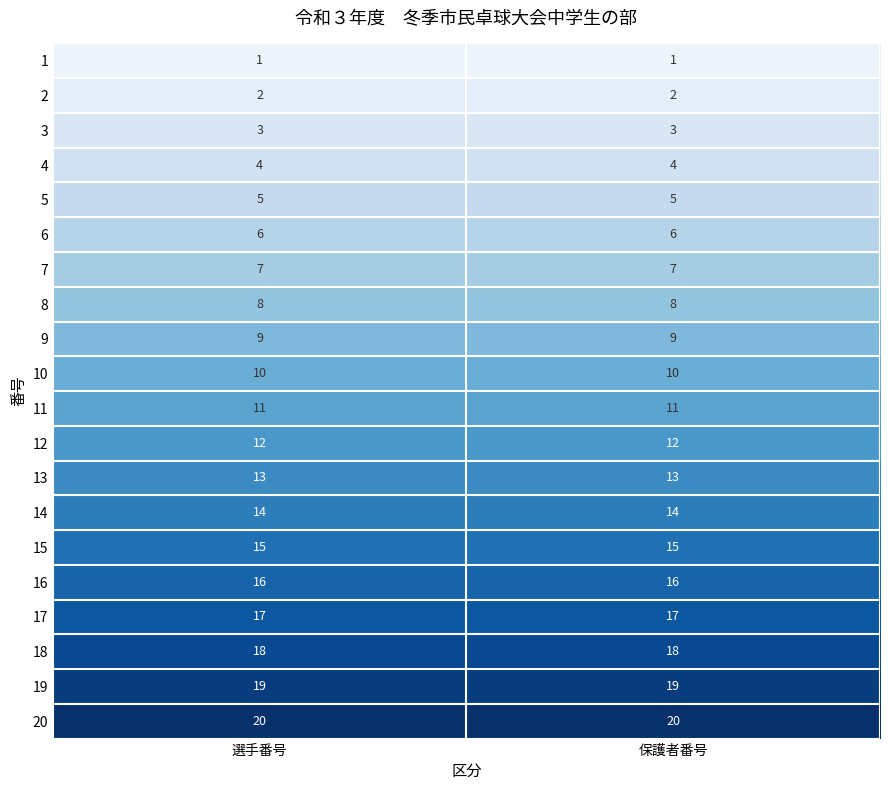

True or false: 12 has a value of 12 at 選手番号.

True